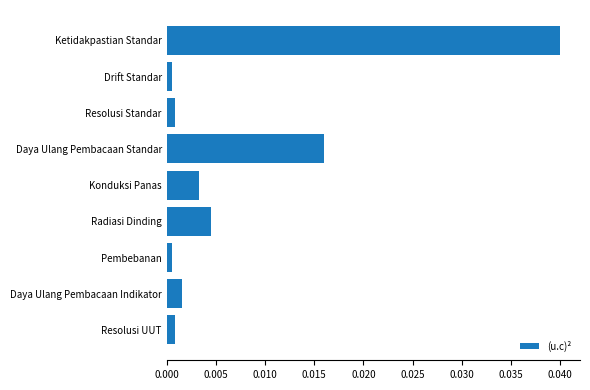

How many distinct data groups are displayed?

1